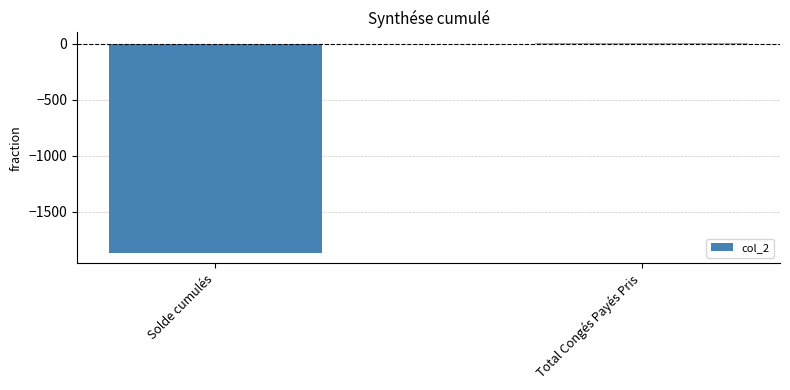

Are the bars horizontal?

No